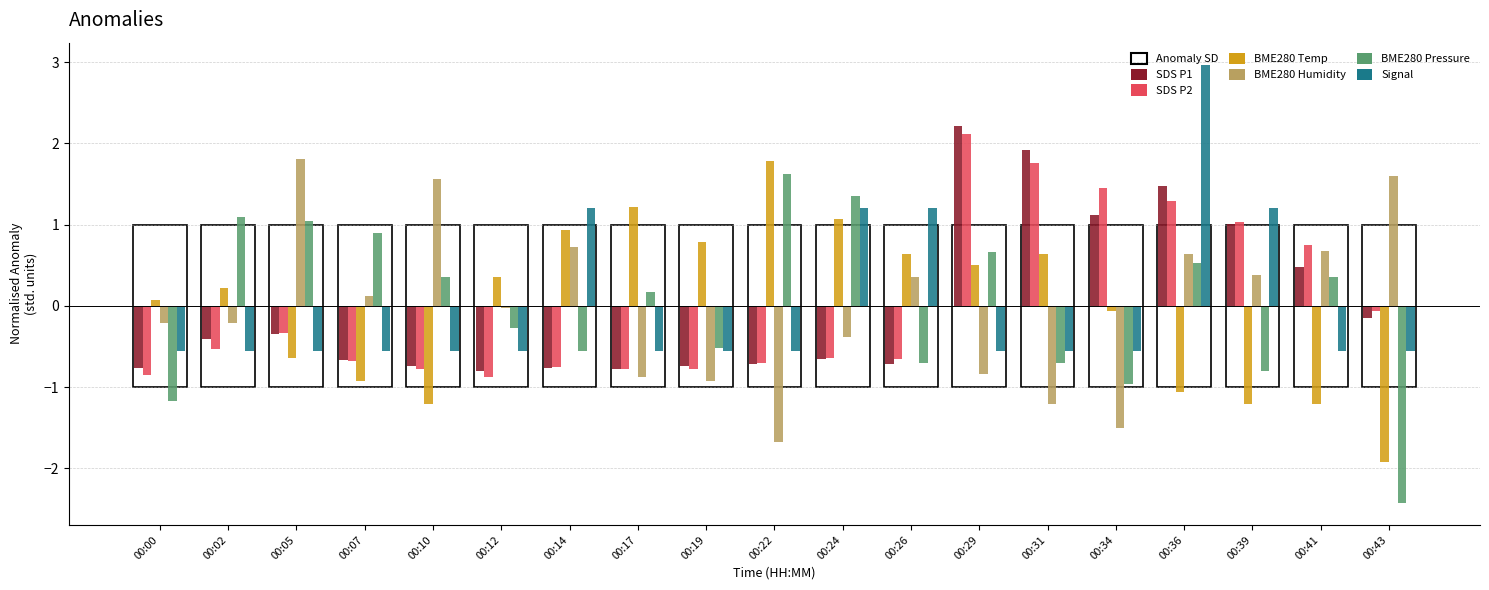

At which label is SDS P2 closest to 0?

00:43